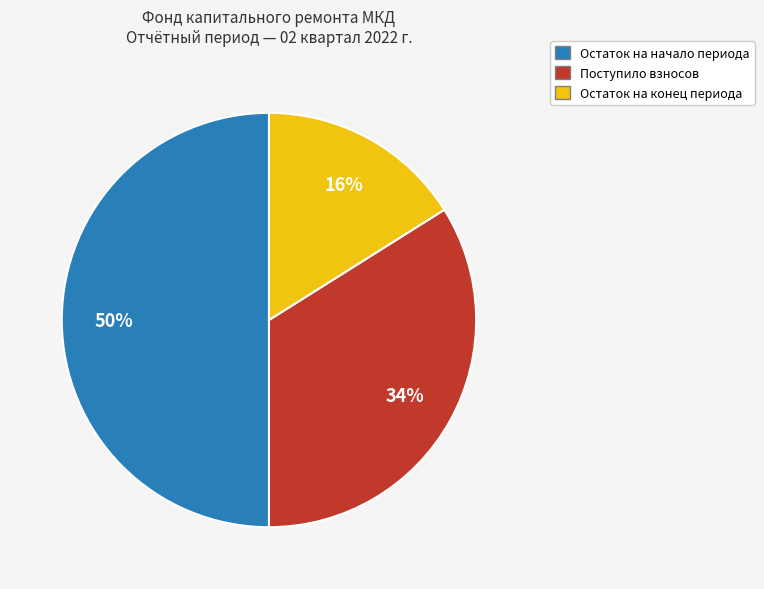

How many segments does this pie chart have?

3